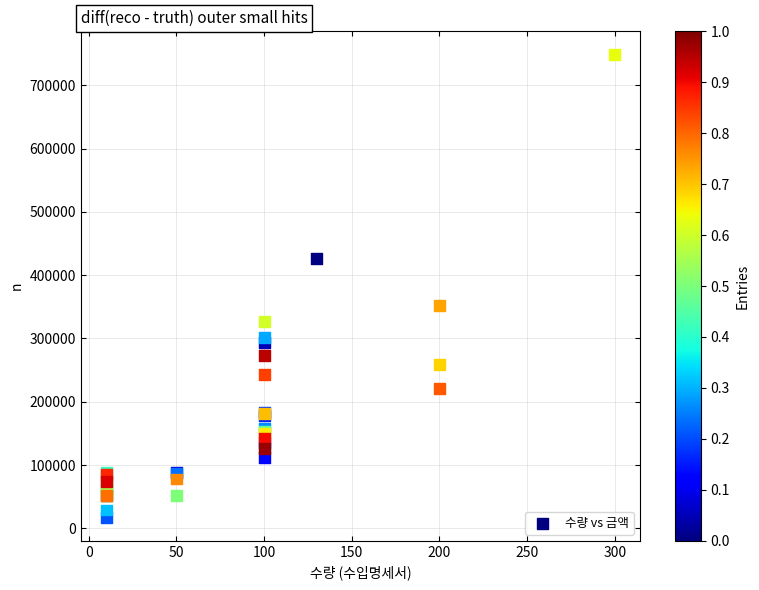

What Y value in the scatter plot is closest to 382750?

351600